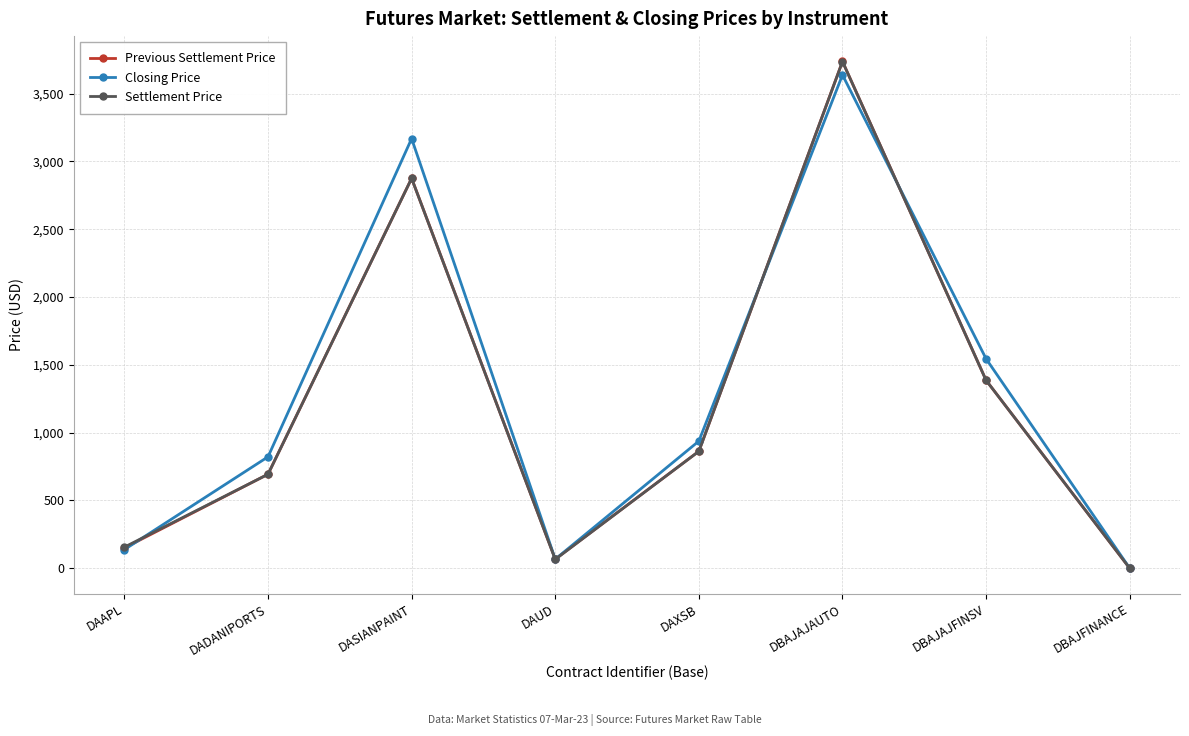

In Previous Settlement Price, how many points are lower than both neighbors (excluding endpoints)?

1